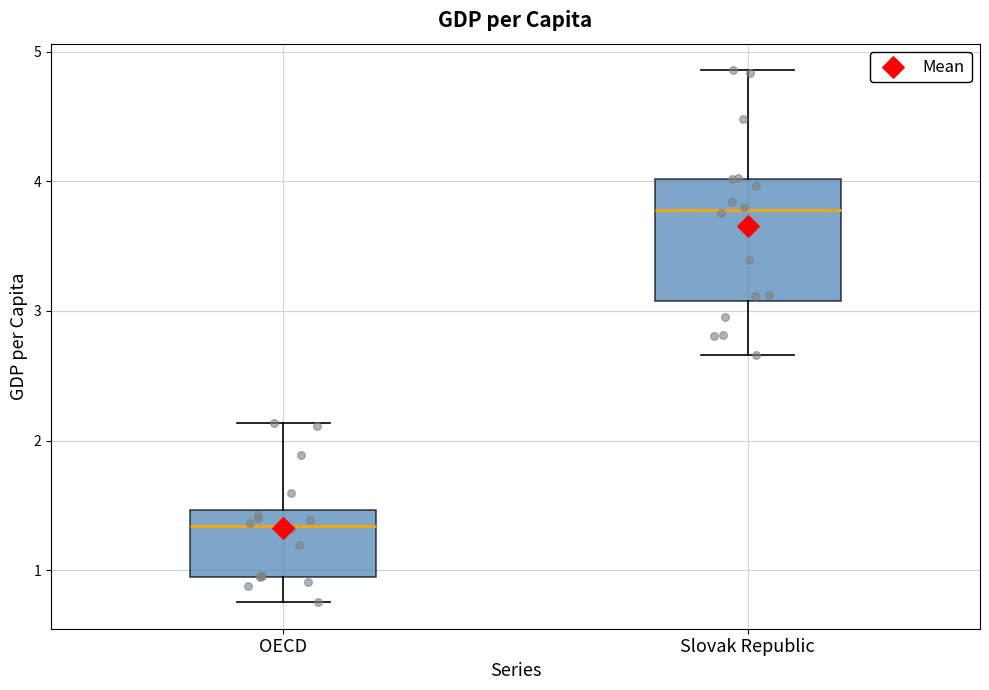

Reading left to right, read every box against the y-axis: the position of its median line, the range the box covers, and the ends of its whiskers. The values are not printed on the chart, so give them approximately, as read against the axis.

OECD: median 1.3, box 1.0 to 1.5, whiskers 0.8 to 2.1
Slovak Republic: median 3.8, box 3.1 to 4.0, whiskers 2.7 to 4.9